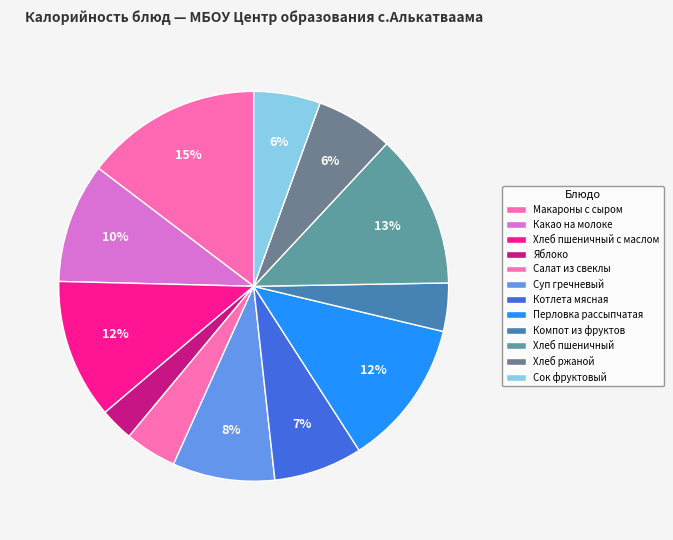

How many slices are in this pie chart?

12